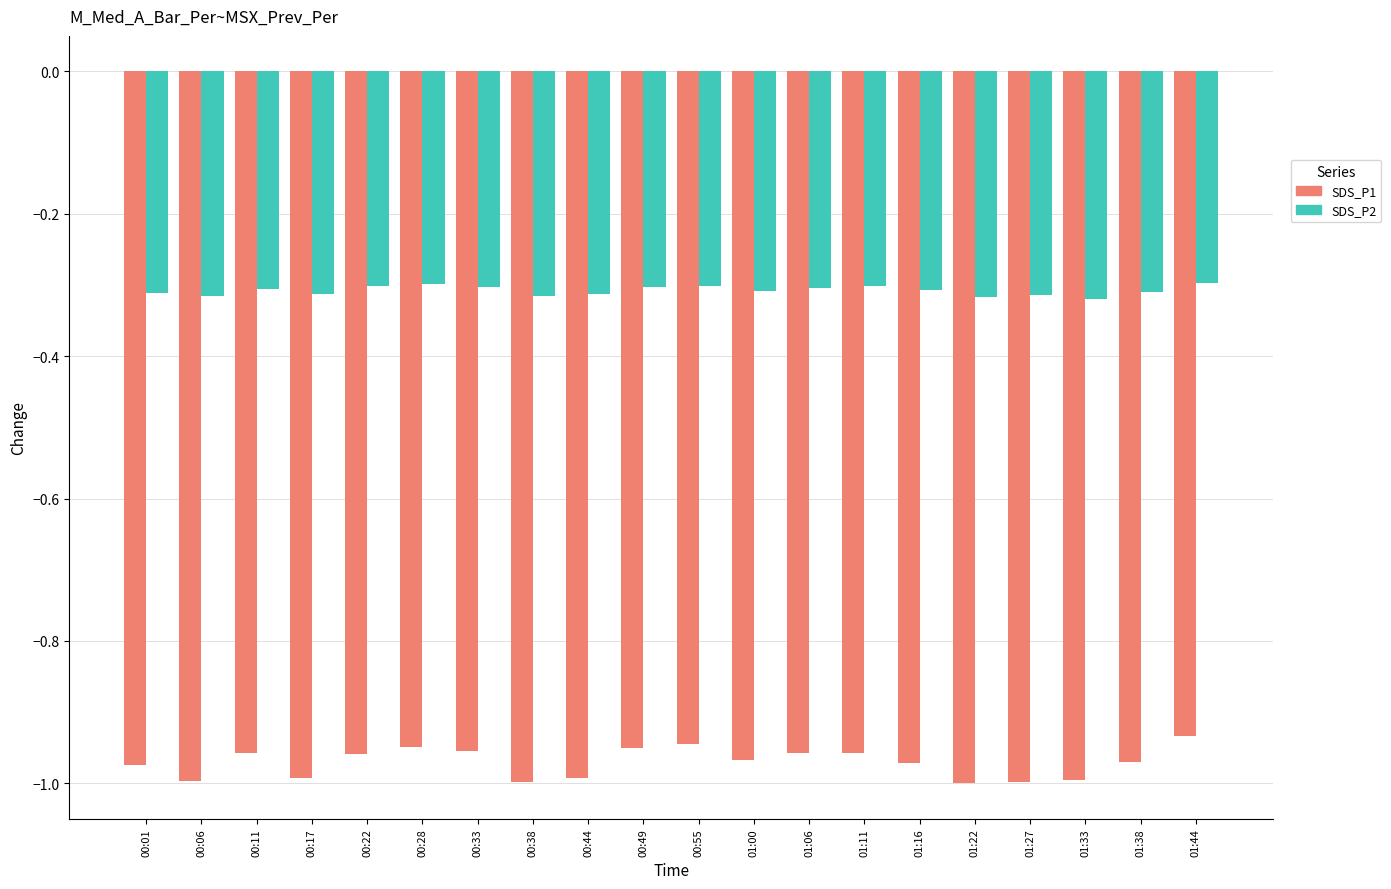

Is the value of SDS_P1 at 00:49 greater than the value of SDS_P2 at 01:22?

No